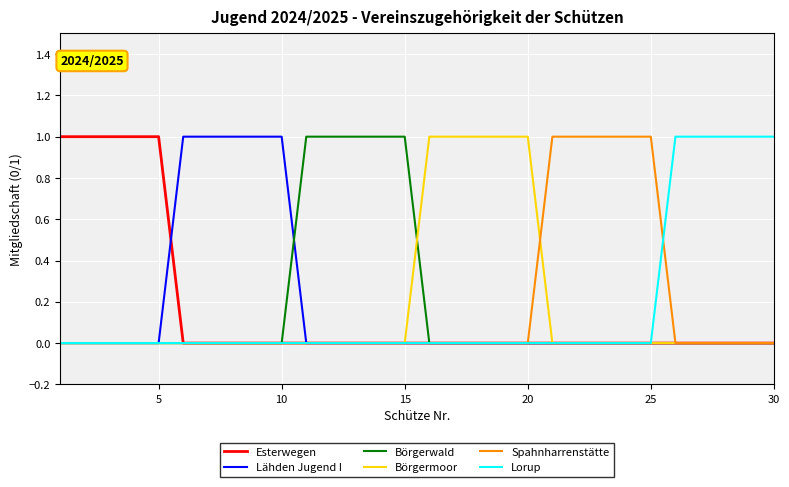

How many lines are shown in the chart?

6